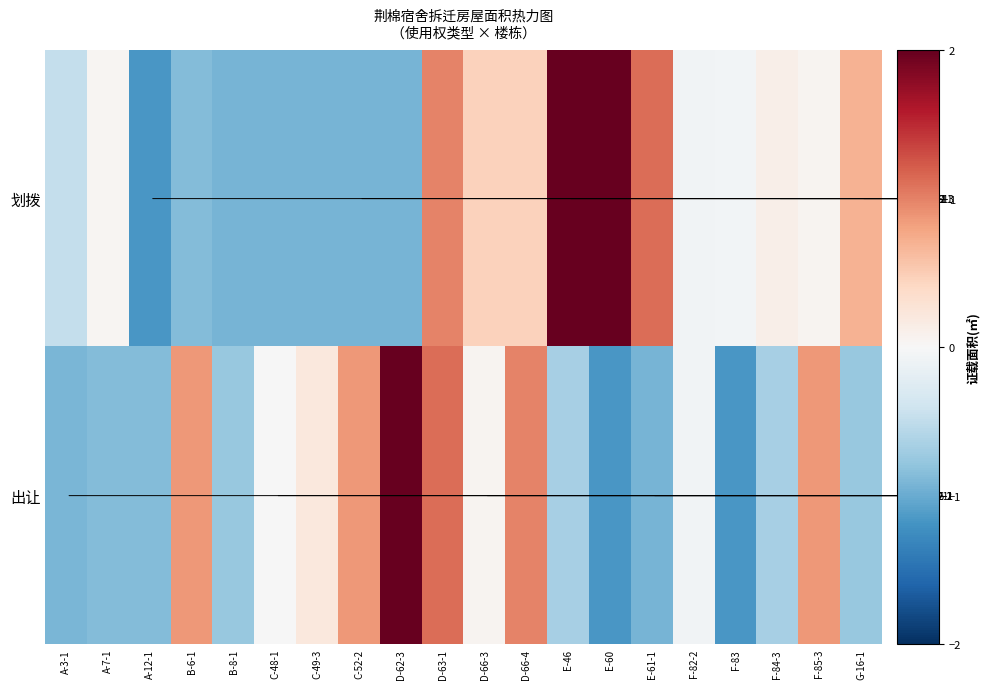

Between B-8-1 and C-49-3, which series saw the biggest shift?

出让